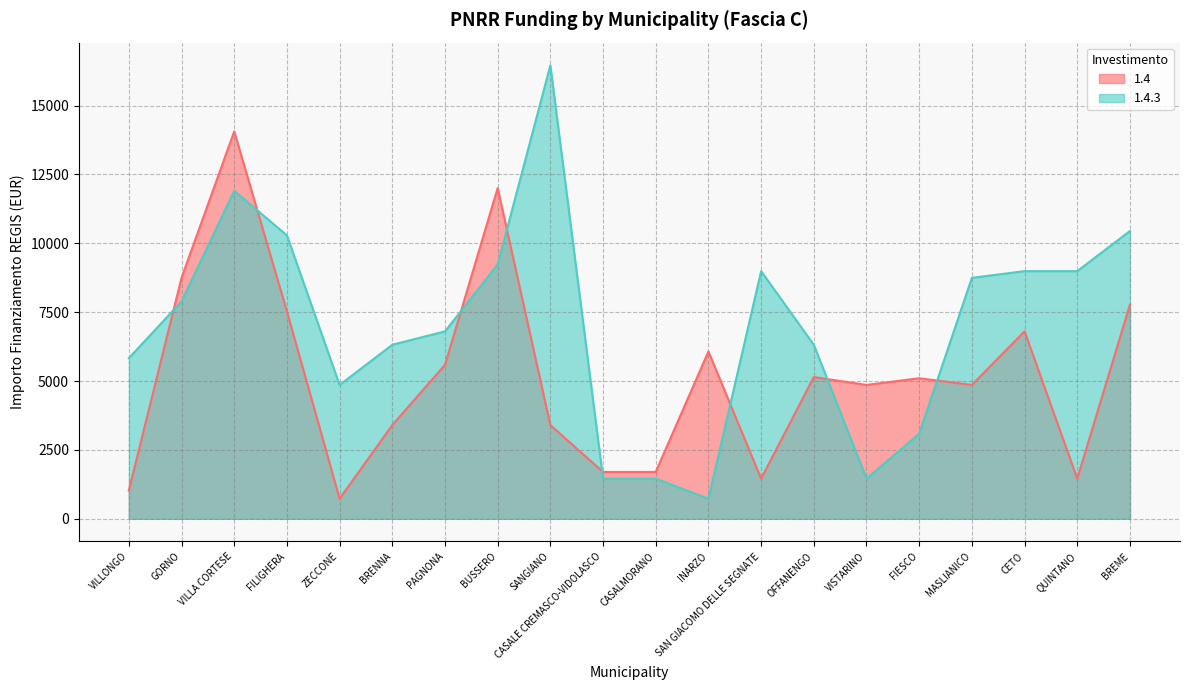

What is the label of the 14th point from the left?

OFFANENGO